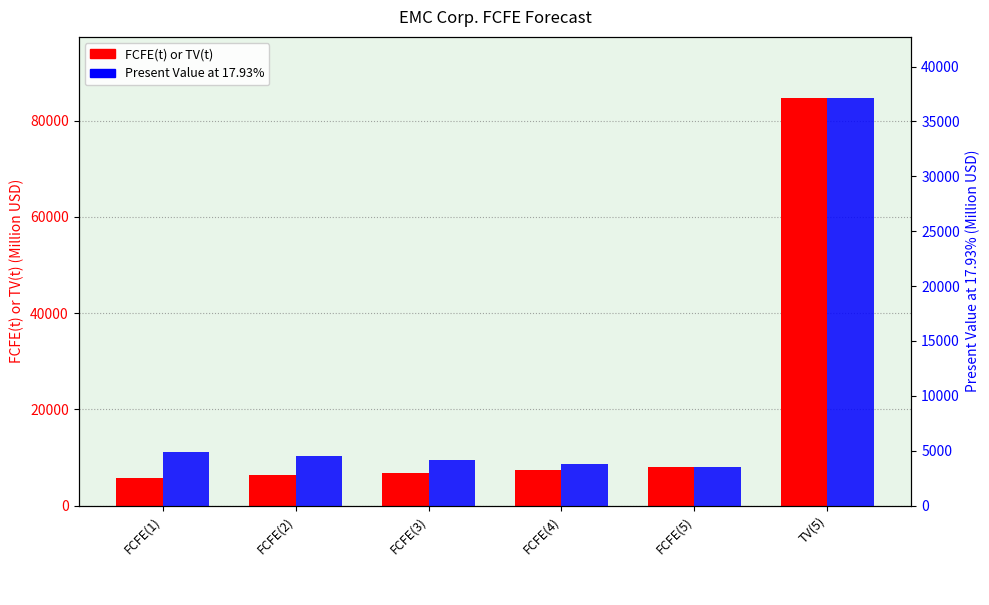

Reading right to left, list all the values displayed in this chart.

FCFE(t) or TV(t): 84703	7930	7354	6791	6244	5717
Present Value at 17.93%: 37138	3477	3802	4141	4490	4848